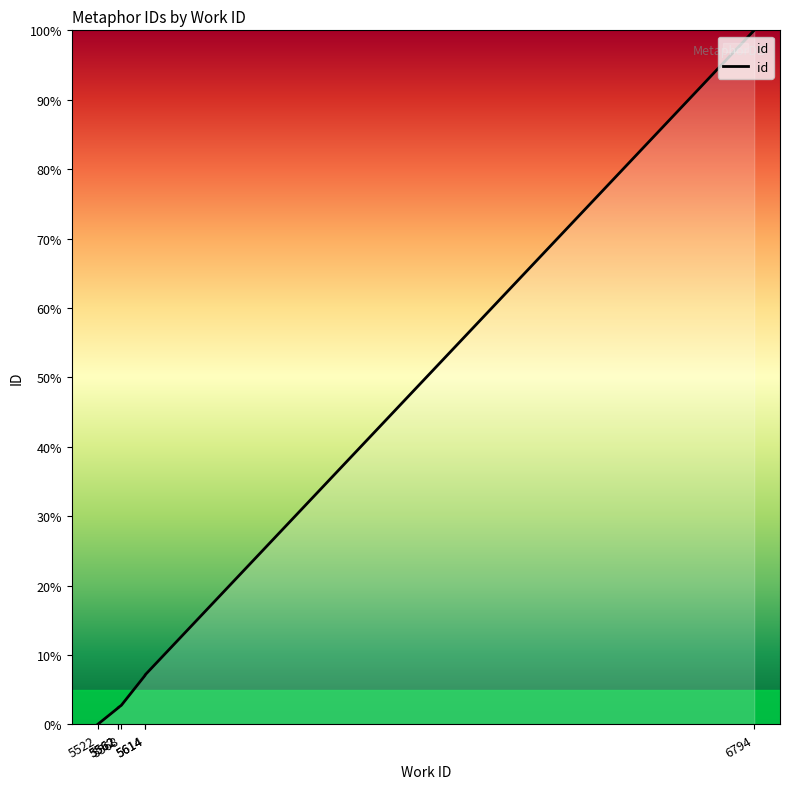

How many data points does each series have?

7